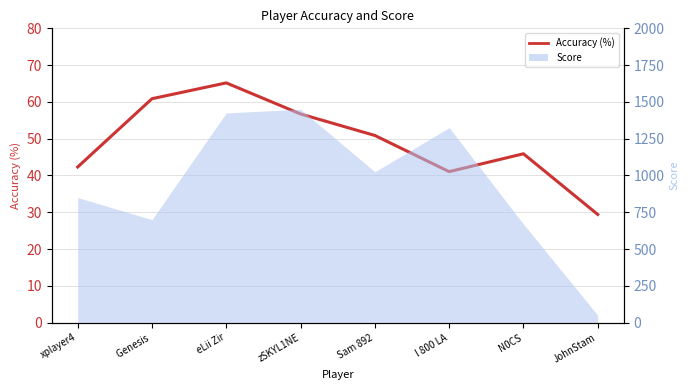

Rank the categories by value from lowest to highest.

JohnStam, l 800 LA, xplayer4, N0CS, Sam 892, zSKYL1NE, Genesis , eLii Zir